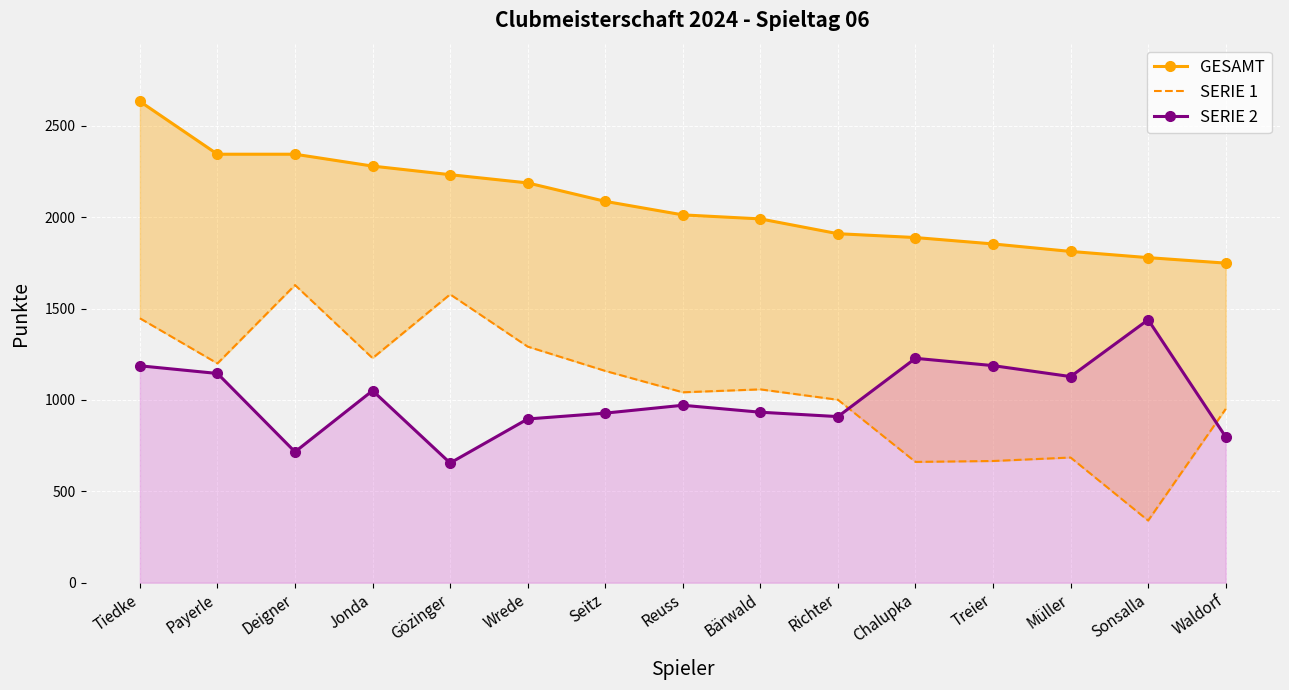

Reading right to left, extract all data points from this chart.

GESAMT: 1749	1779	1813	1854	1889	1910	1991	2013	2087	2188	2233	2280	2345	2345	2634
SERIE 1: 951	340	685	666	661	1001	1058	1042	1159	1292	1578	1229	1629	1200	1447
SERIE 2: 798	1439	1128	1188	1228	909	933	971	928	896	655	1051	716	1145	1187